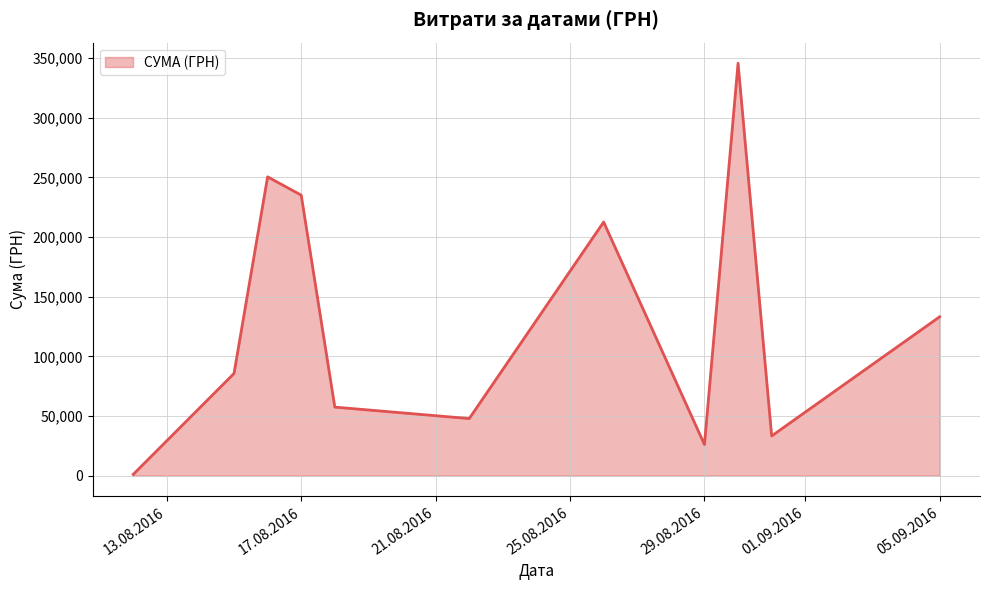

What is the difference between the maximum and minimum values?

344689.0